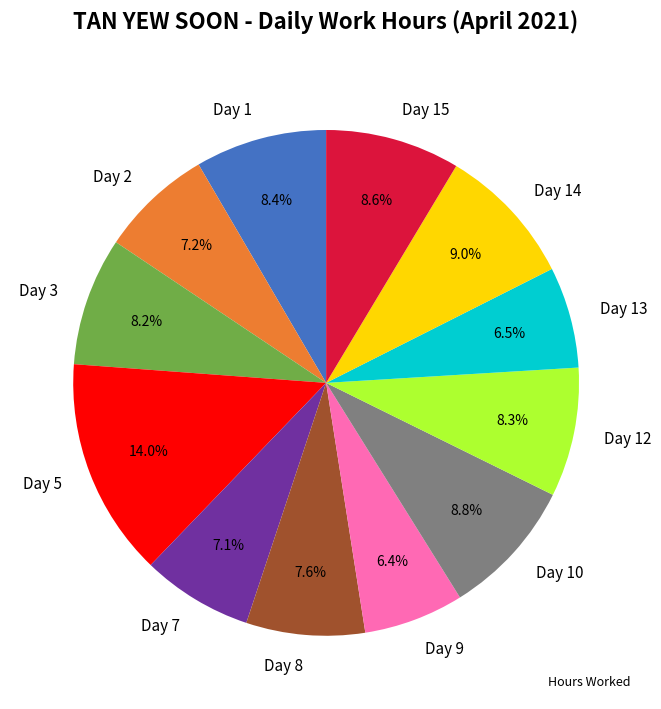

How many slices are in this pie chart?

12